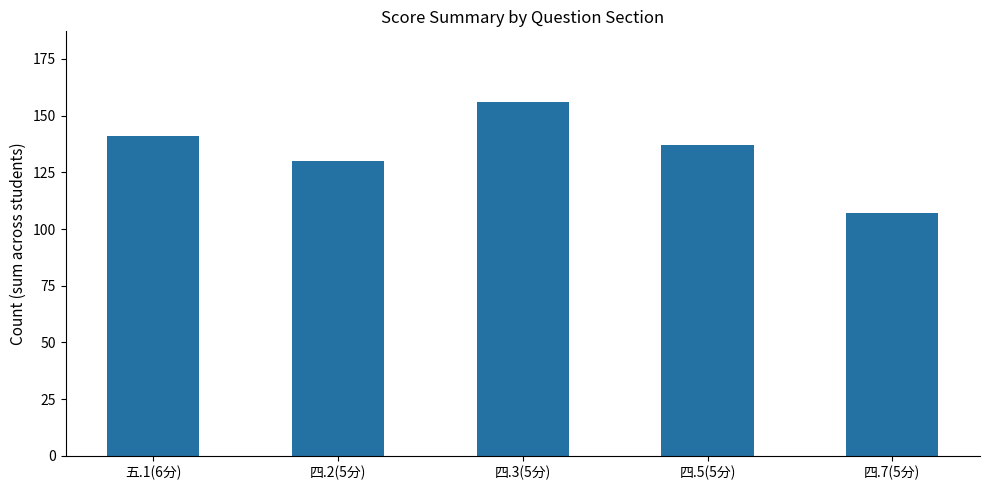

At which label is the value closest to 131?

四.2(5分)